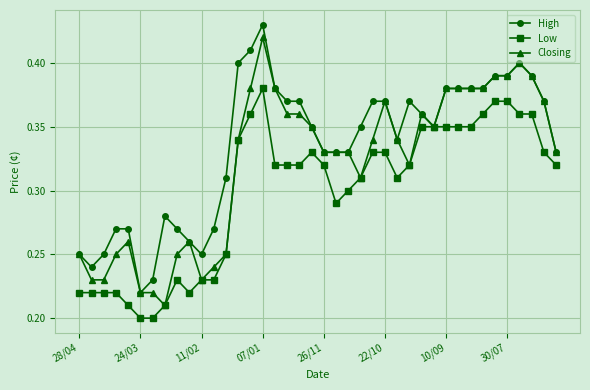

At how many categories does at least one series exceed 0?

40